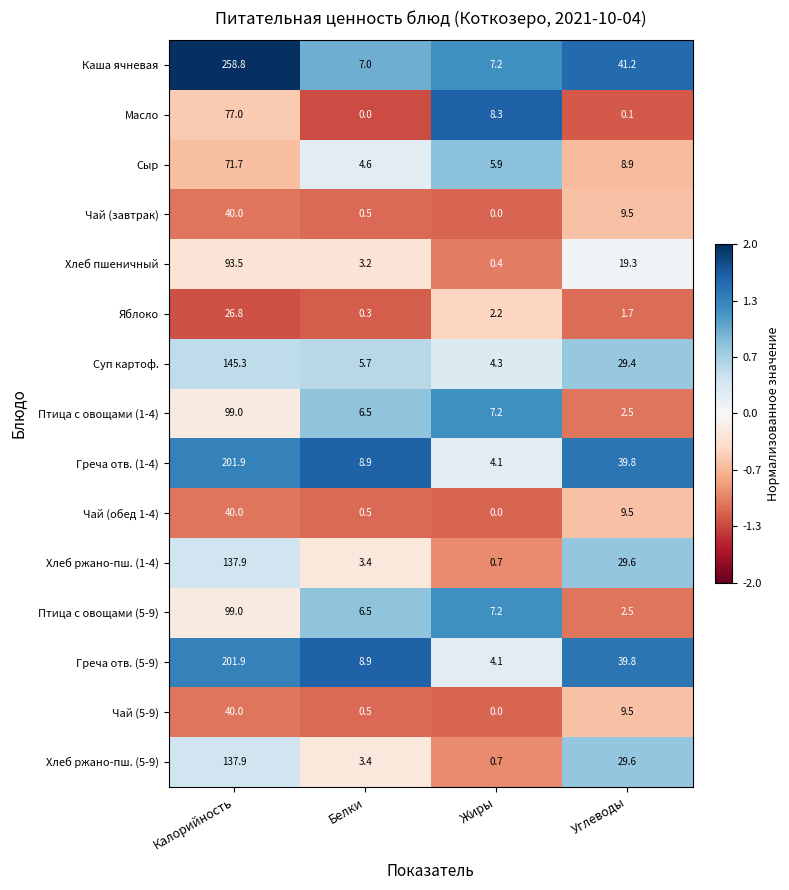

What is the spread (max minus min) of values at Углеводы?

41.1